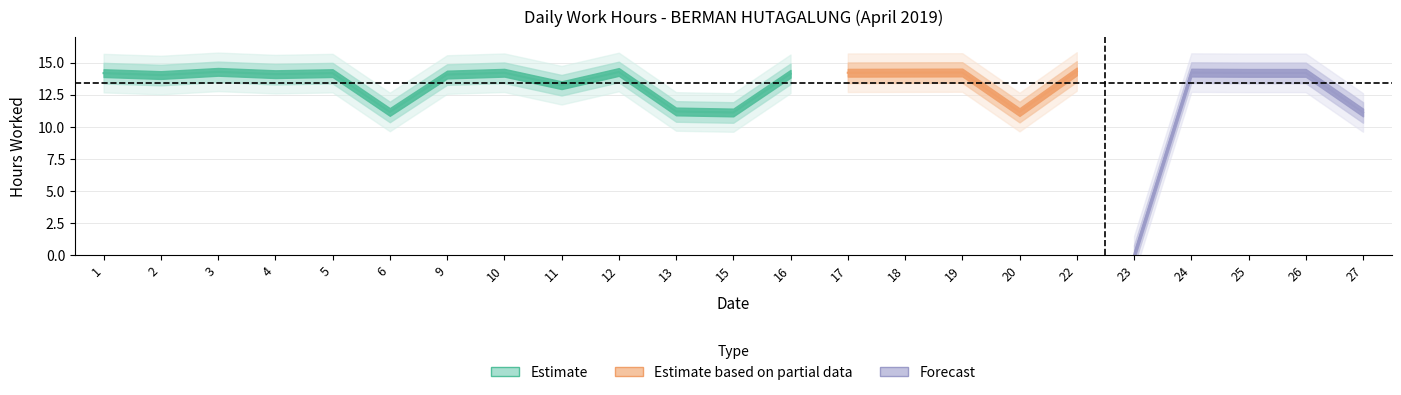

The chart shows a value of 14.2 at 24. True or false?

True